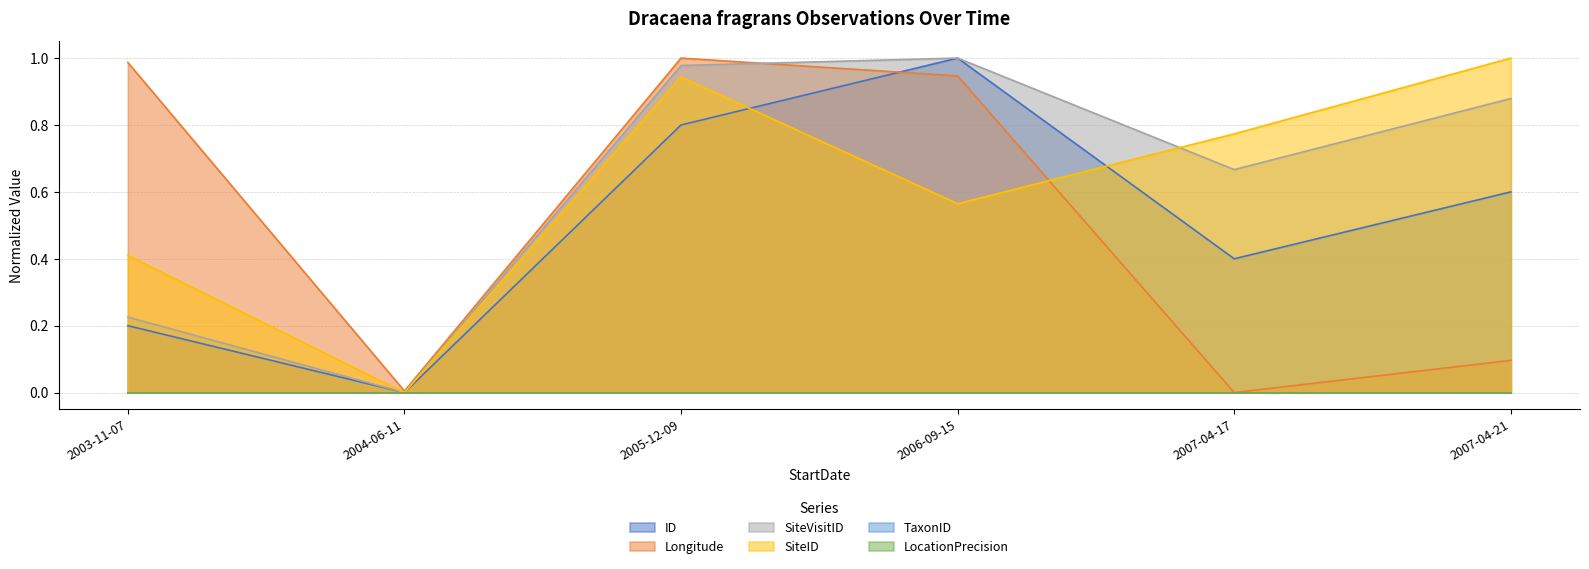

Which has a higher value, 2003-11-07 or 2005-12-09?

2005-12-09